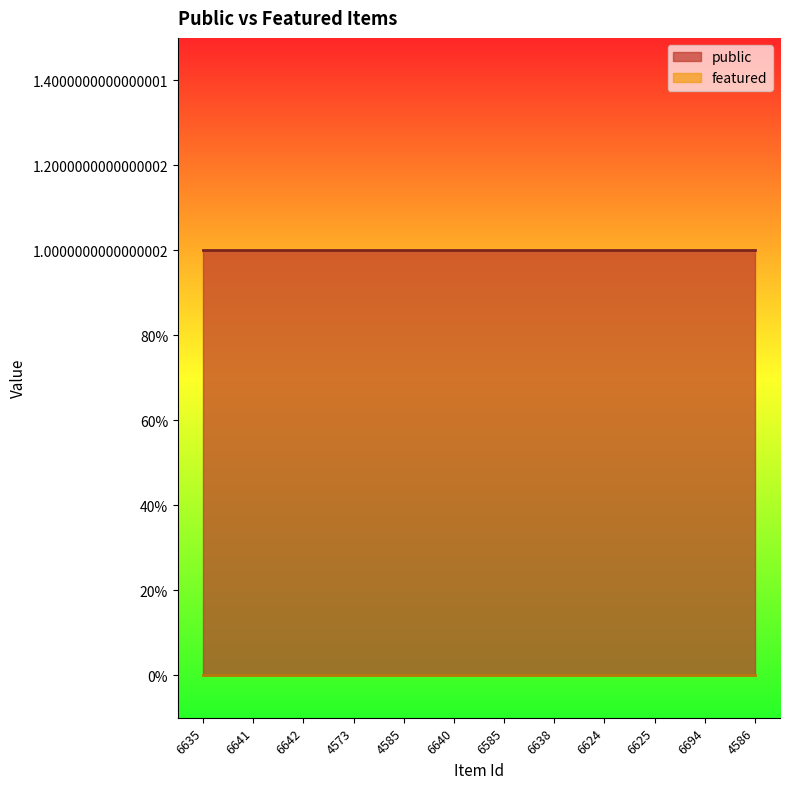

What are all the series names shown in the legend?

public, featured